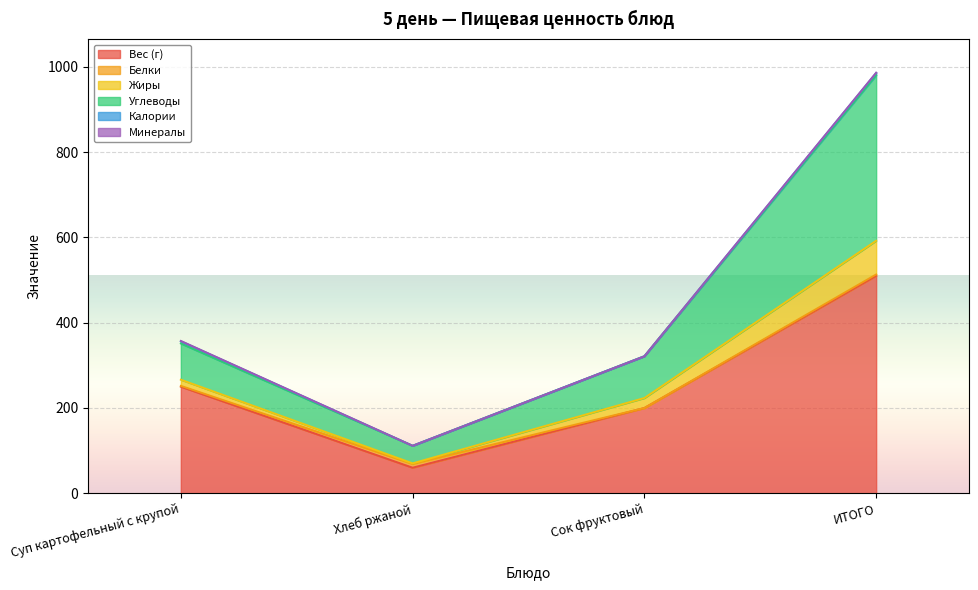

At which category is the sum across all series the highest?

ИТОГО